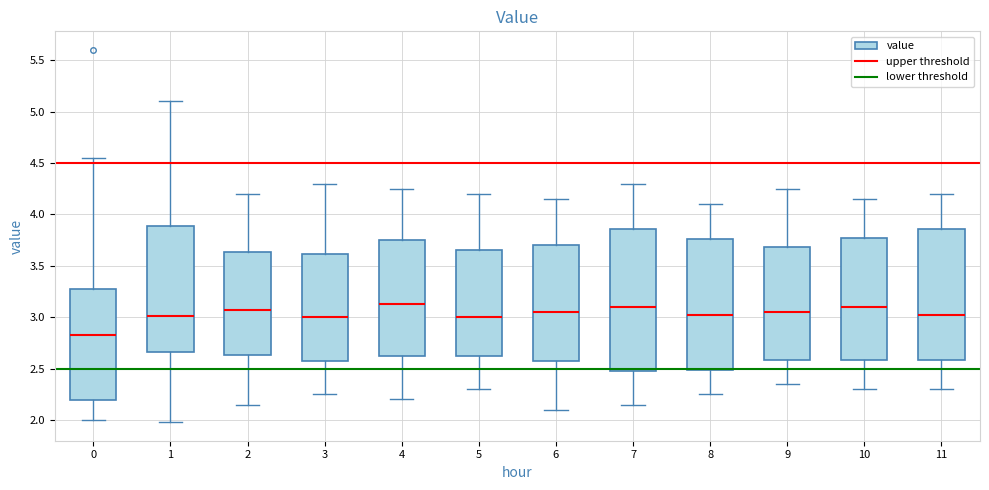

Reading left to right, read every box against the y-axis: the position of its median line, the range the box covers, and the ends of its whiskers. The values are not printed on the chart, so give them approximately, as read against the axis.

0: median 2.85, box 2.20 to 3.25, whiskers 2.00 to 4.55
1: median 3.00, box 2.65 to 3.90, whiskers 2.00 to 5.10
2: median 3.10, box 2.65 to 3.65, whiskers 2.15 to 4.20
3: median 3.00, box 2.60 to 3.60, whiskers 2.25 to 4.30
4: median 3.15, box 2.65 to 3.75, whiskers 2.20 to 4.25
5: median 3.00, box 2.65 to 3.65, whiskers 2.30 to 4.20
6: median 3.05, box 2.60 to 3.70, whiskers 2.10 to 4.15
7: median 3.10, box 2.50 to 3.85, whiskers 2.15 to 4.30
8: median 3.05, box 2.50 to 3.75, whiskers 2.25 to 4.10
9: median 3.05, box 2.60 to 3.70, whiskers 2.35 to 4.25
10: median 3.10, box 2.60 to 3.80, whiskers 2.30 to 4.15
11: median 3.05, box 2.60 to 3.85, whiskers 2.30 to 4.20